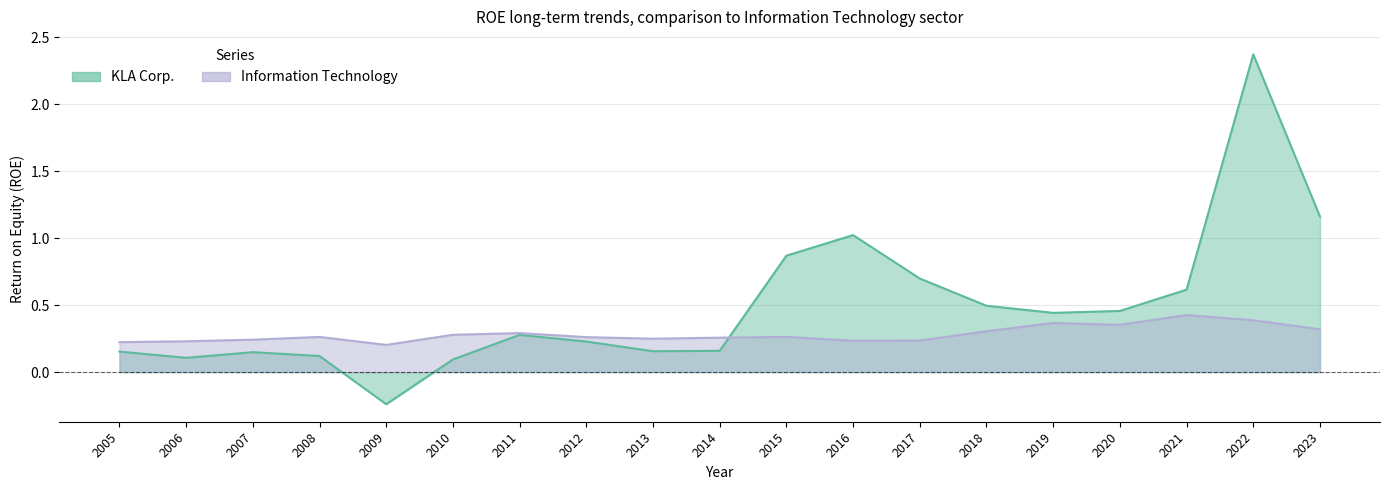

Between 2020 and 2019, which is larger?

2020